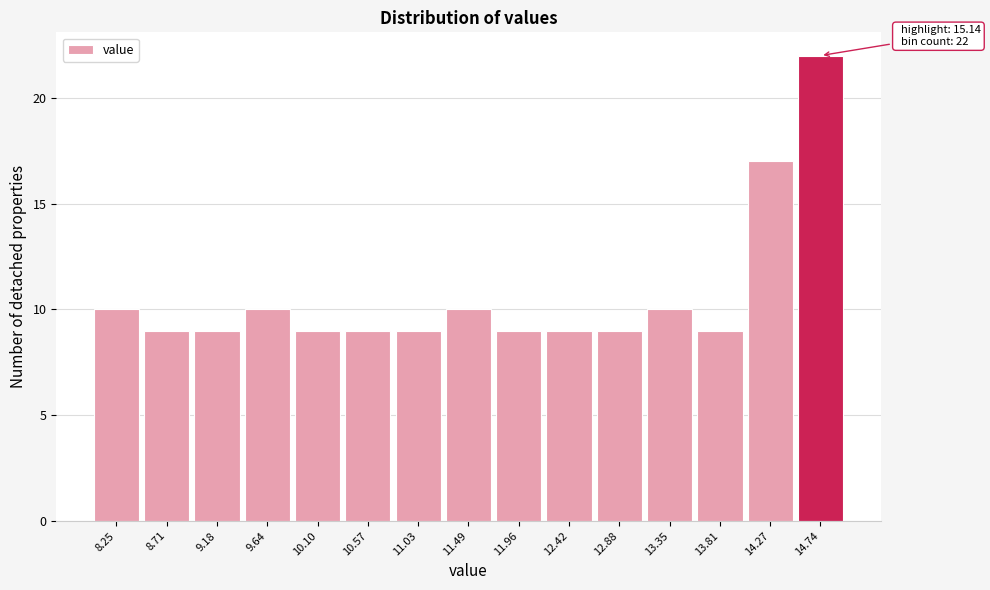

Reading left to right, extract all data points from this chart.

8.25=10	8.71=9	9.18=9	9.64=10	10.10=9	10.57=9	11.03=9	11.49=10	11.96=9	12.42=9	12.88=9	13.35=10	13.81=9	14.27=17	14.74=22